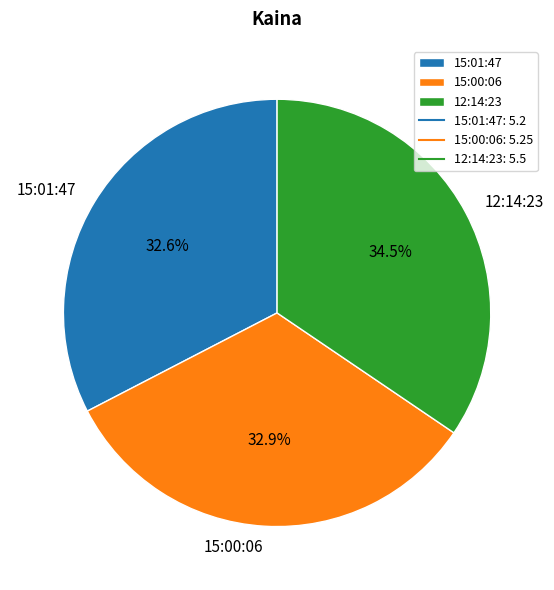

To the nearest percent, what is the average slice percentage?

33%